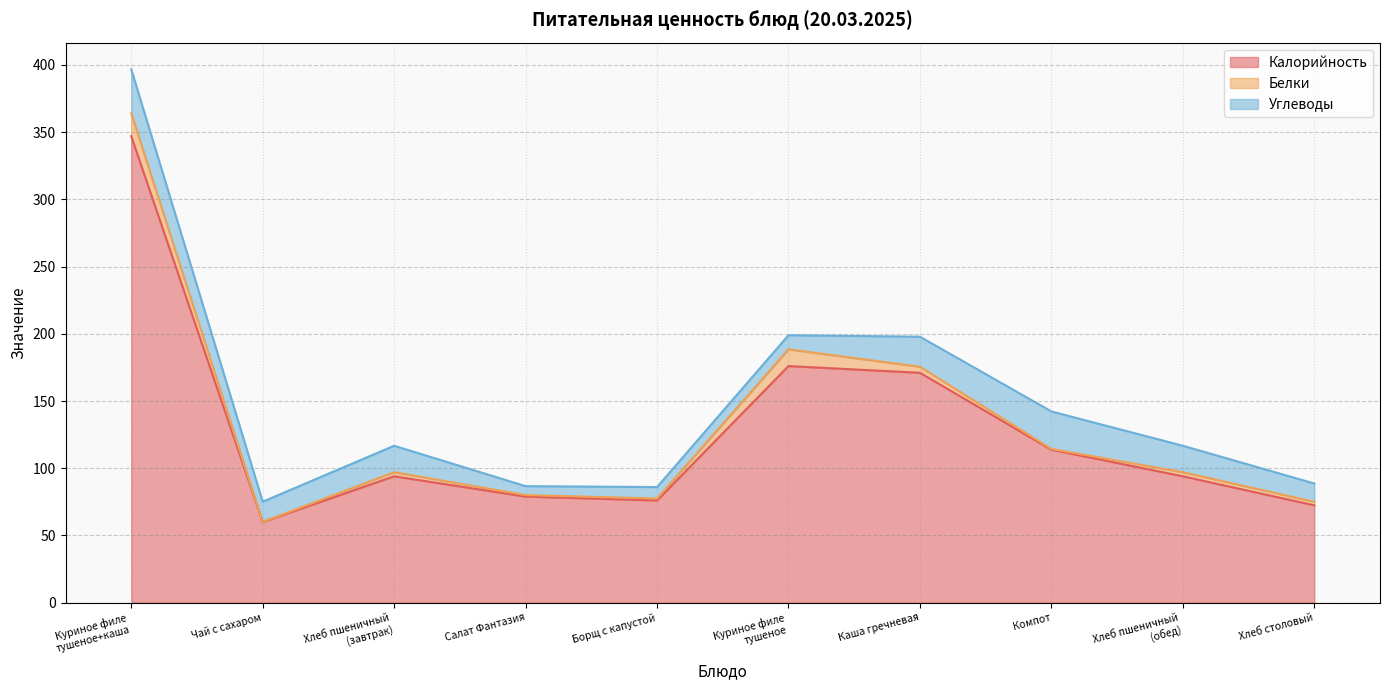

What is the label of the 7th point from the left?

Каша гречневая